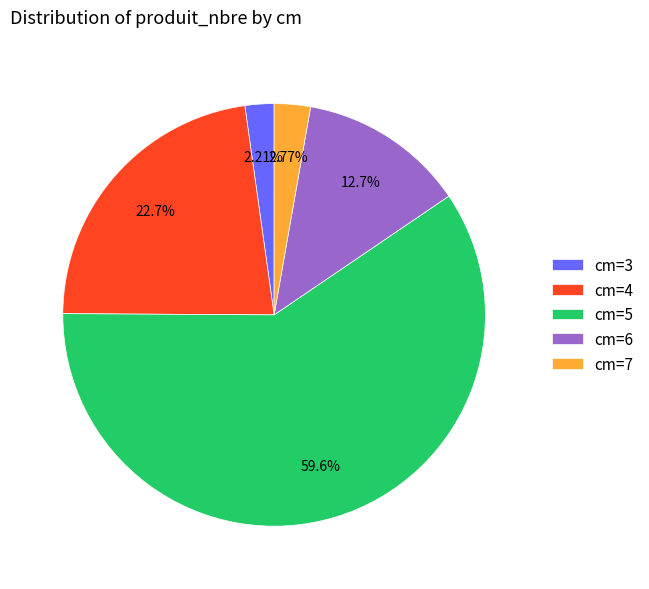

To the nearest percent, what is the average slice percentage?

20%